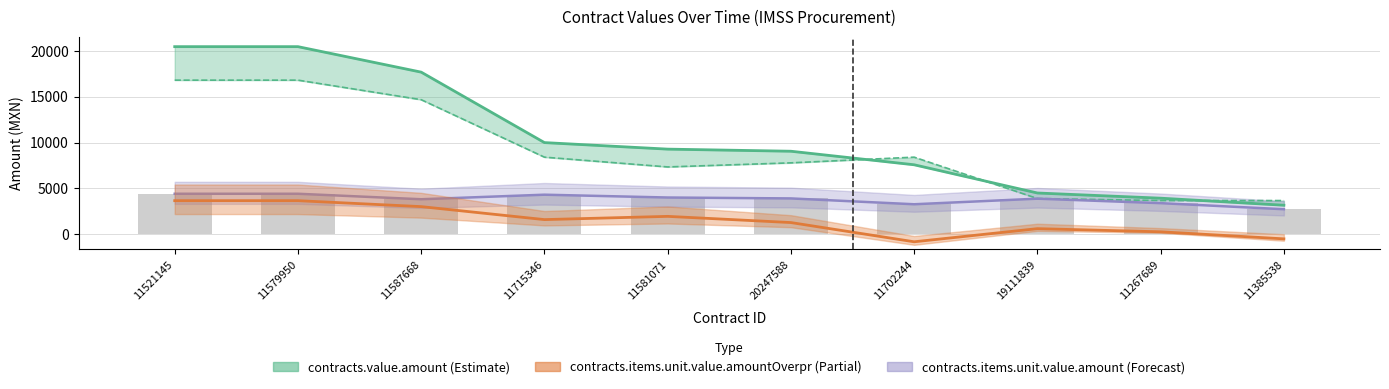

What is the label of the 3rd bar from the left?

11587668